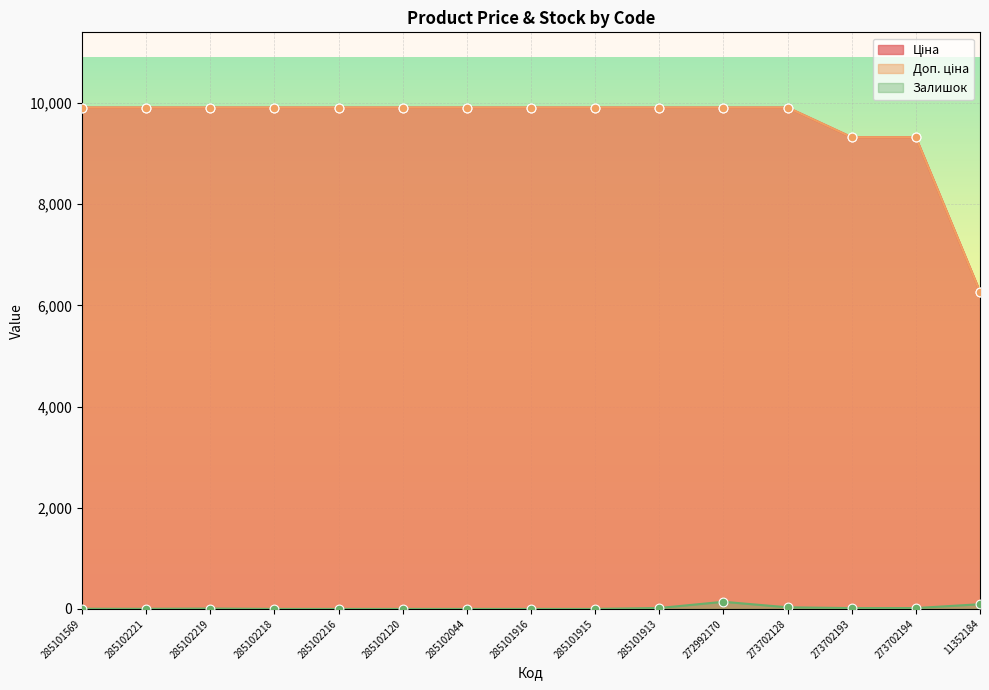

What are all the series names shown in the legend?

Ціна, Доп. ціна, Залишок